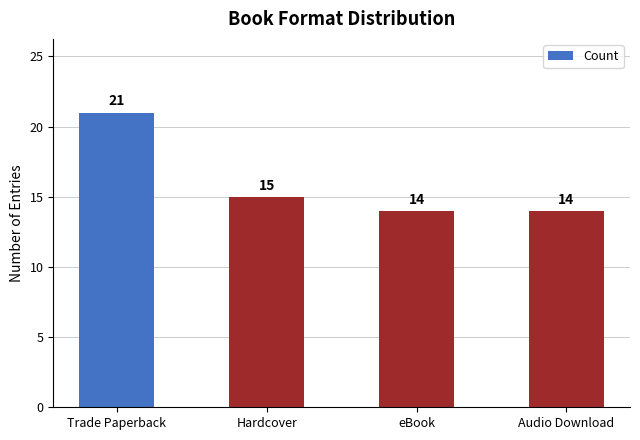

What is the maximum value shown in the chart?

21